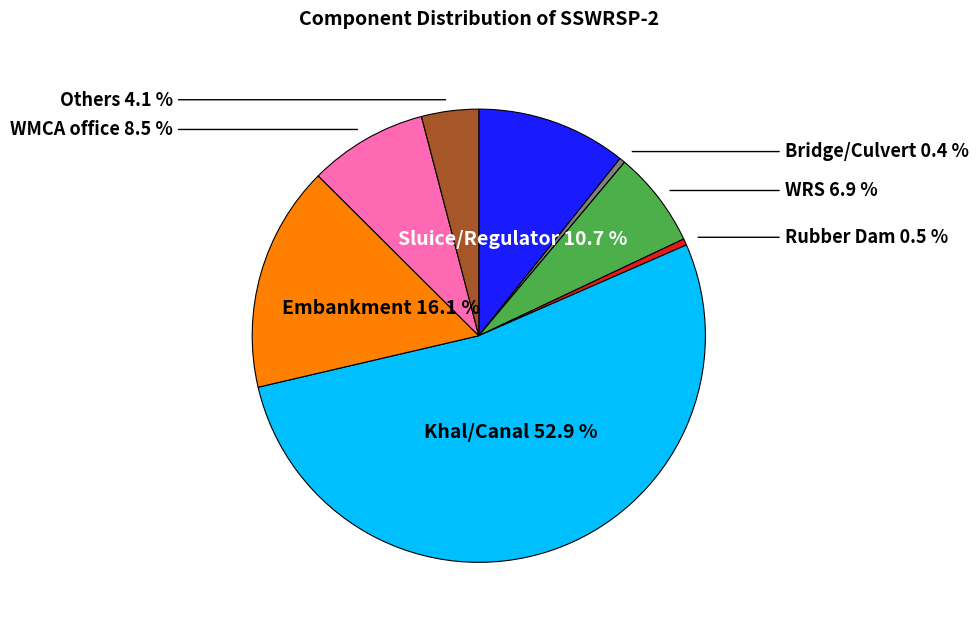

Is there a majority slice in this chart?

Yes